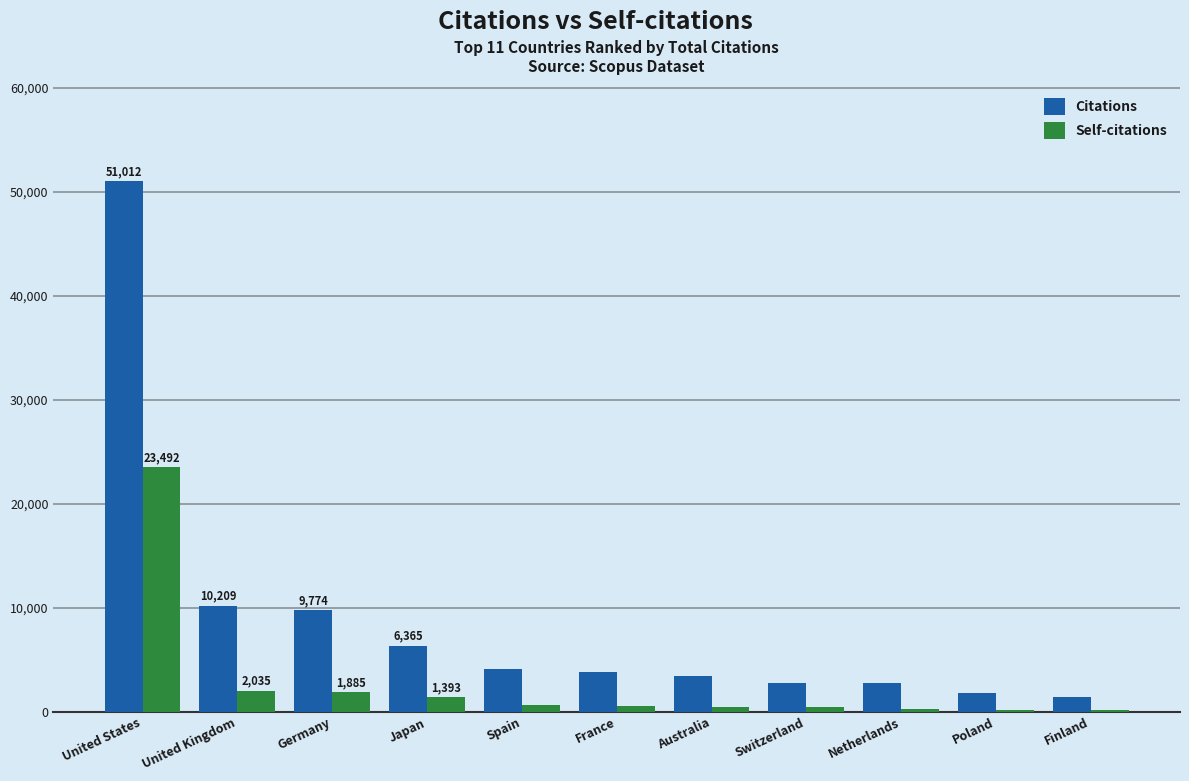

What is the sum of all Citations values?

97483